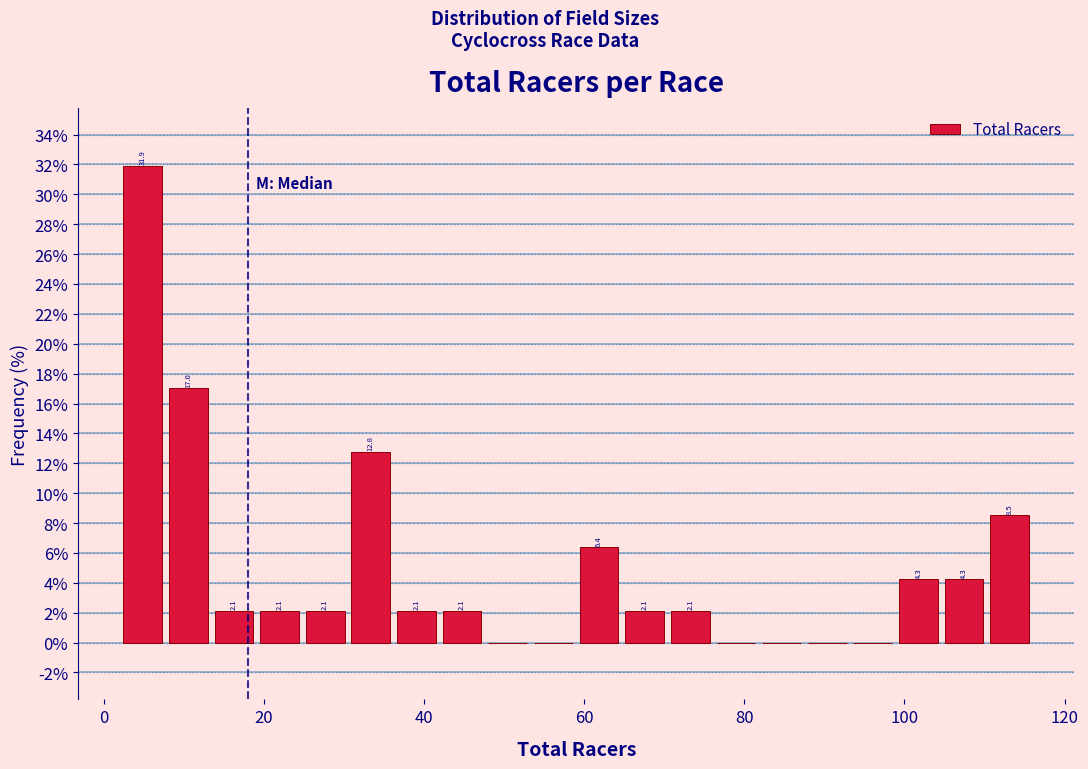

Around what value on the x-axis is the tallest bar? Give the approximate position of its centre, as read against the axis.

4